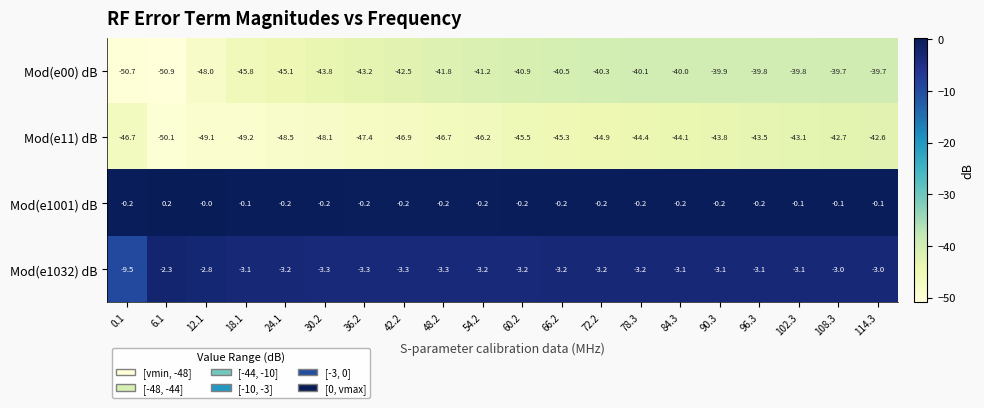

Which category has the lowest value across all series?

6.1